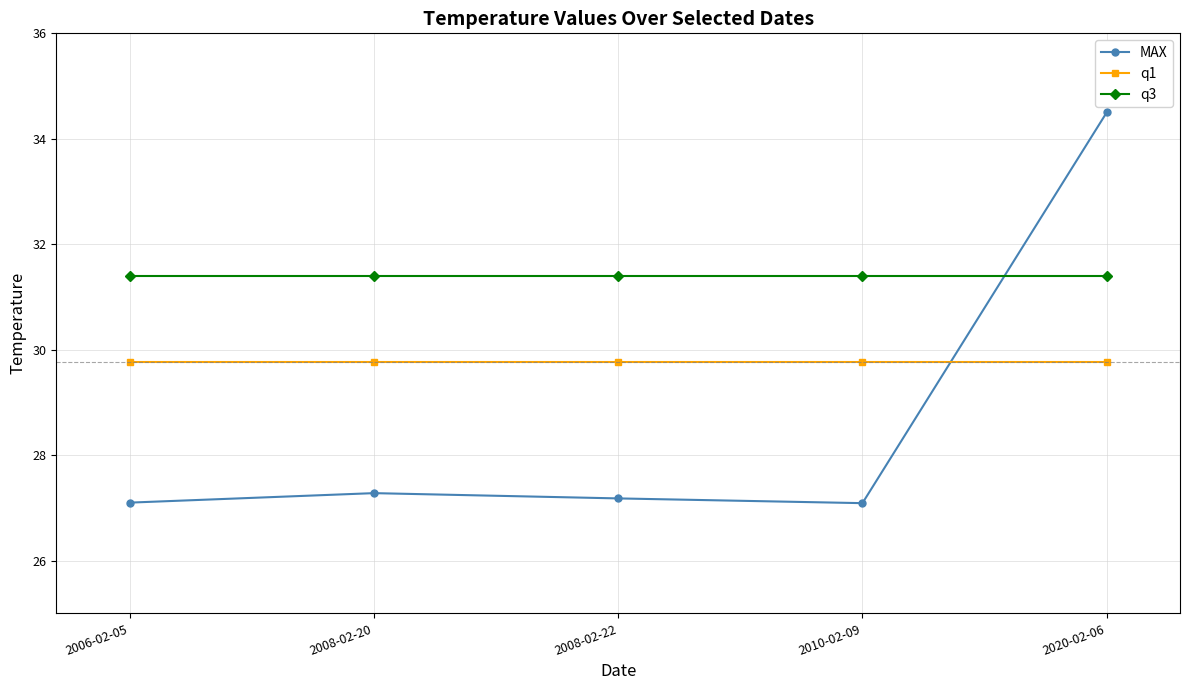

Between which two adjacent categories do MAX and q3 first intersect?

2010-02-09 and 2020-02-06